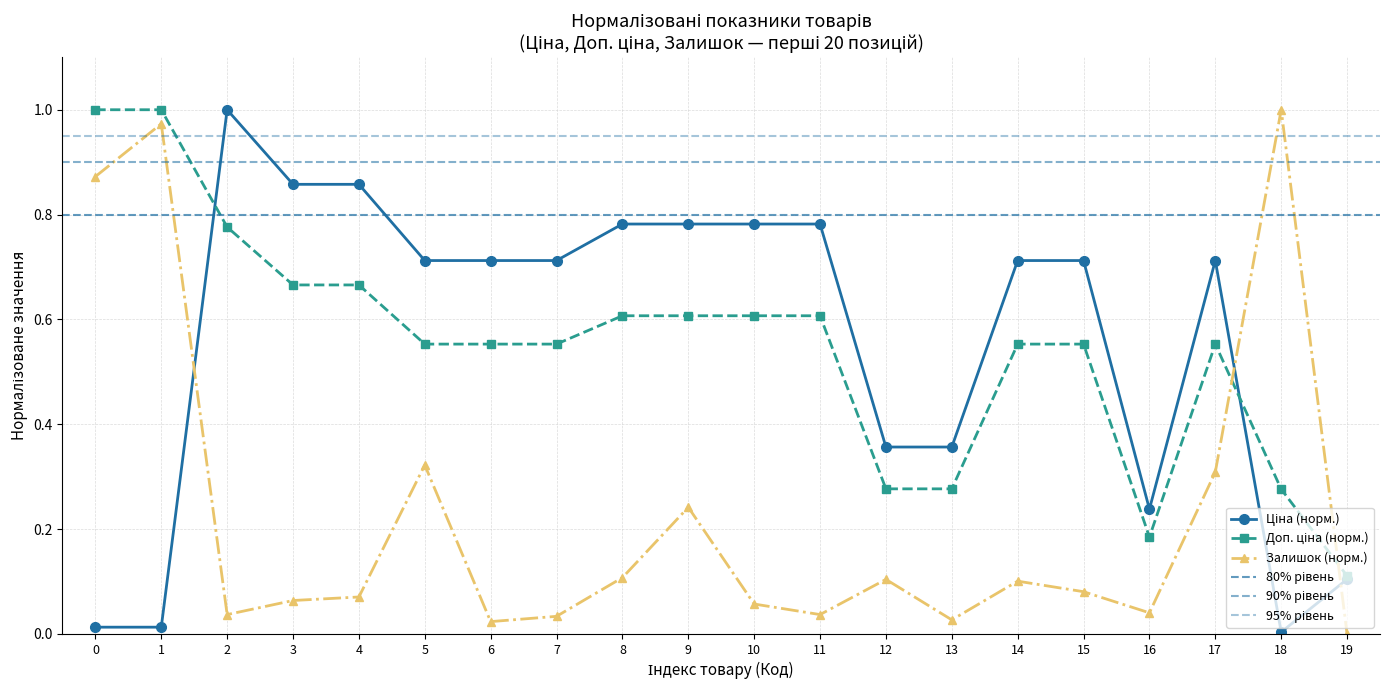

After their last crossing, which series has the higher values: Ціна or Залишок?

Ціна